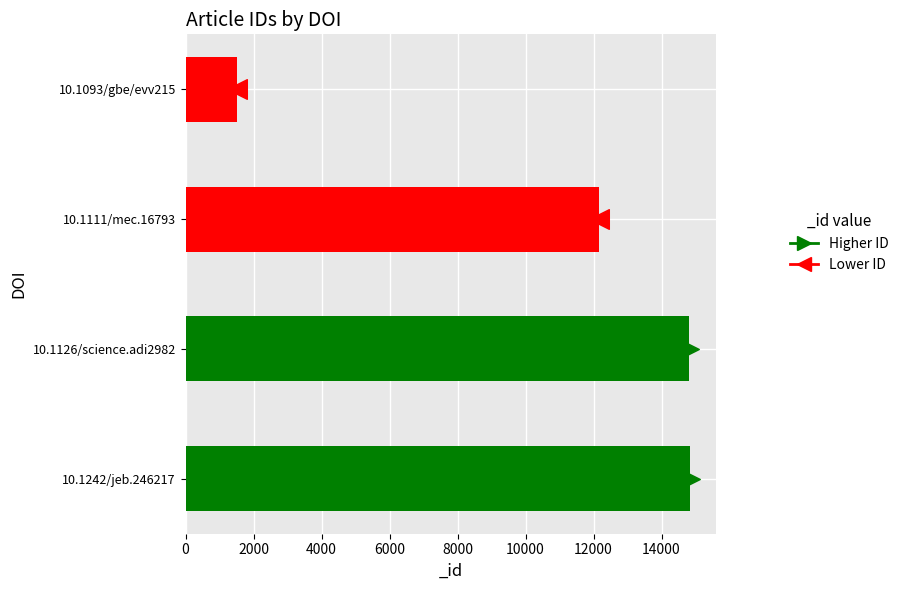

What is the change in value from 10.1126/science.adi2982 to 10.1093/gbe/evv215?

-13283